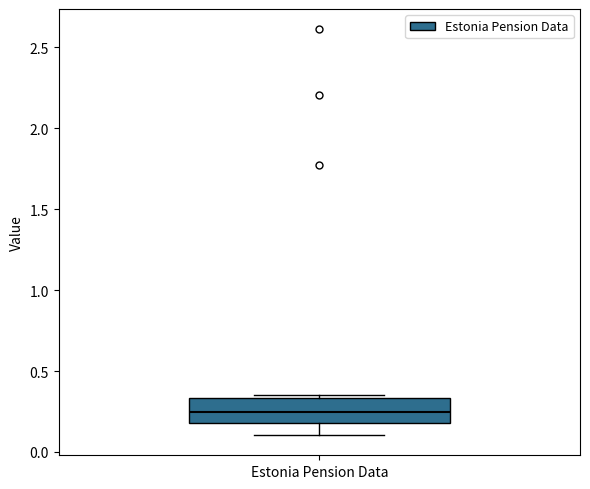

Where is the upper edge of the box for Estonia Pension Data on the y-axis? The values are not printed on the chart, so give them approximately, as read against the axis.

0.35